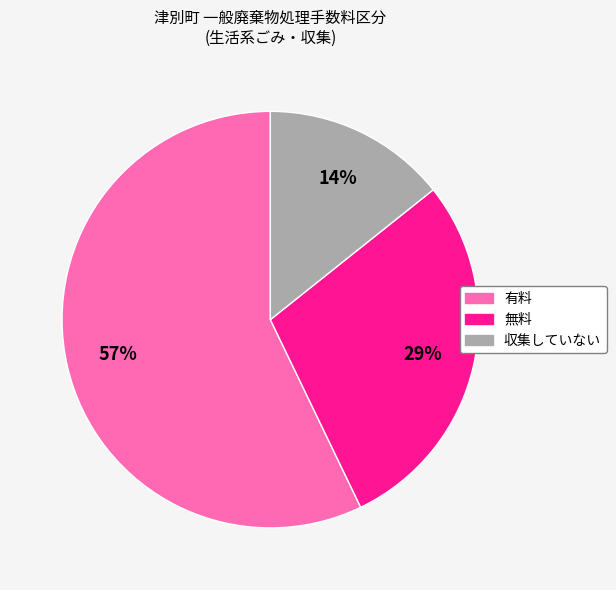

Which slice is the largest?

有料